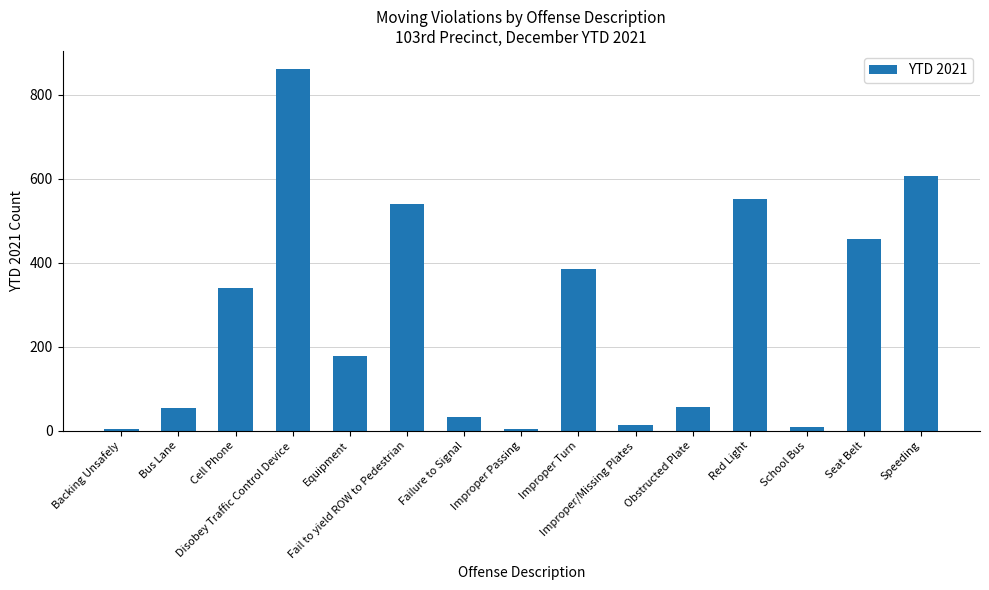

What is the change in value from Backing Unsafely to Disobey Traffic Control Device?

+856